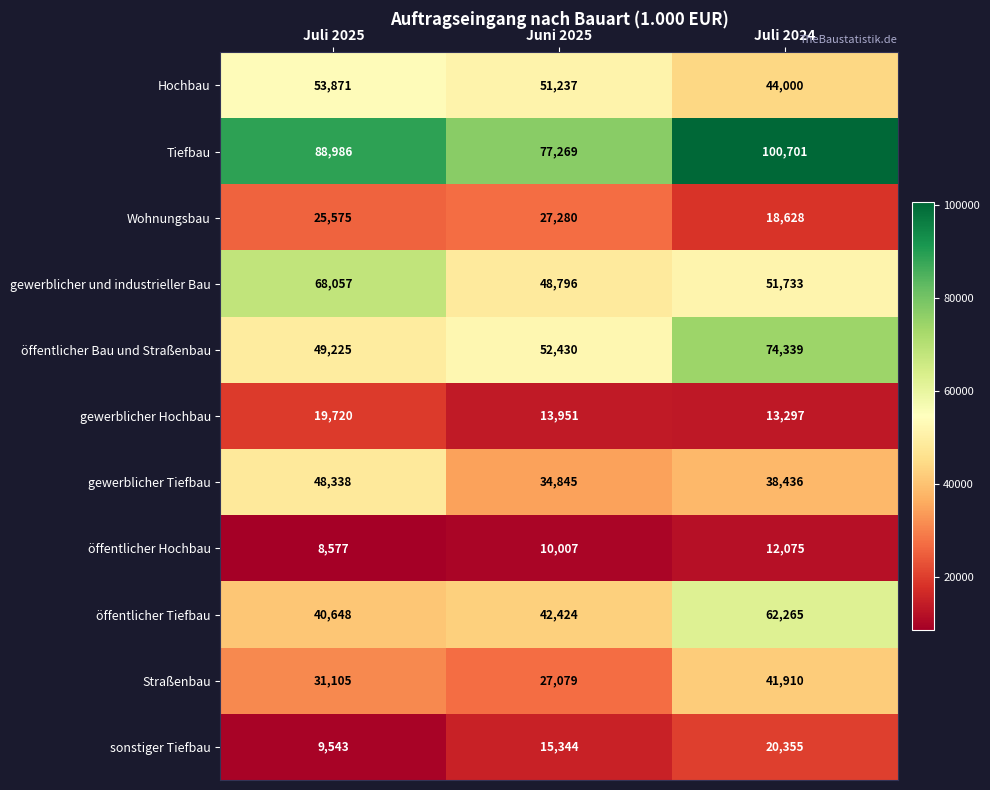

How many data points does each series have?

3